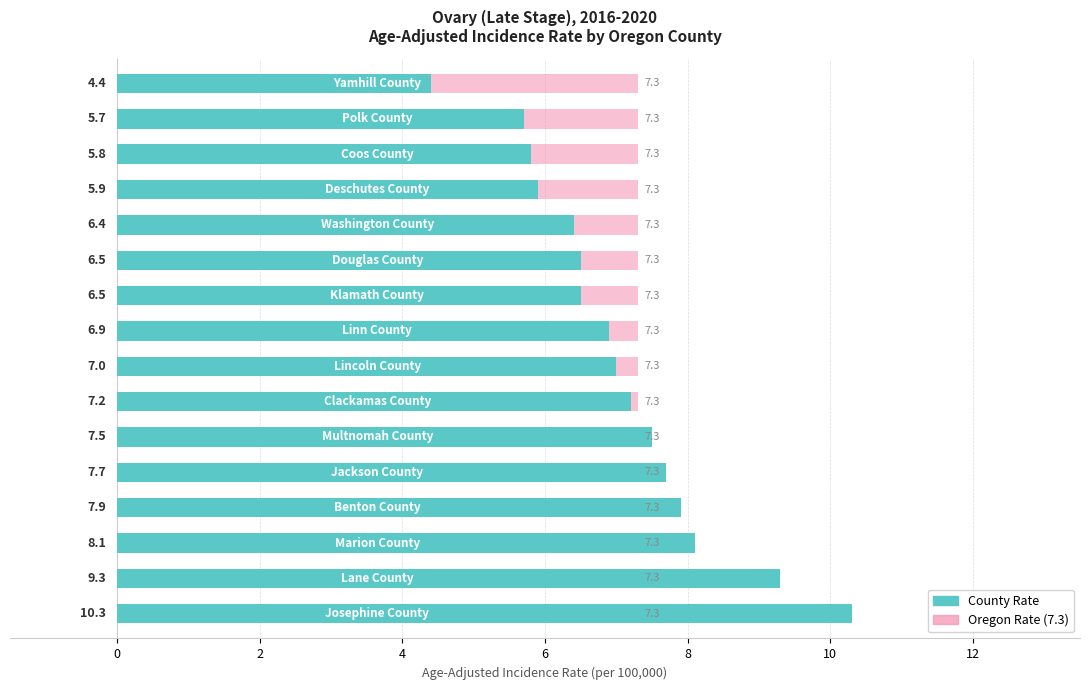

What is the total value across all series at 6?

8.5